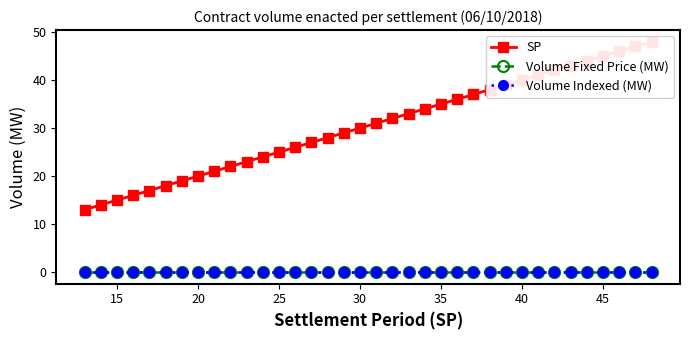

How many lines are shown in the chart?

3